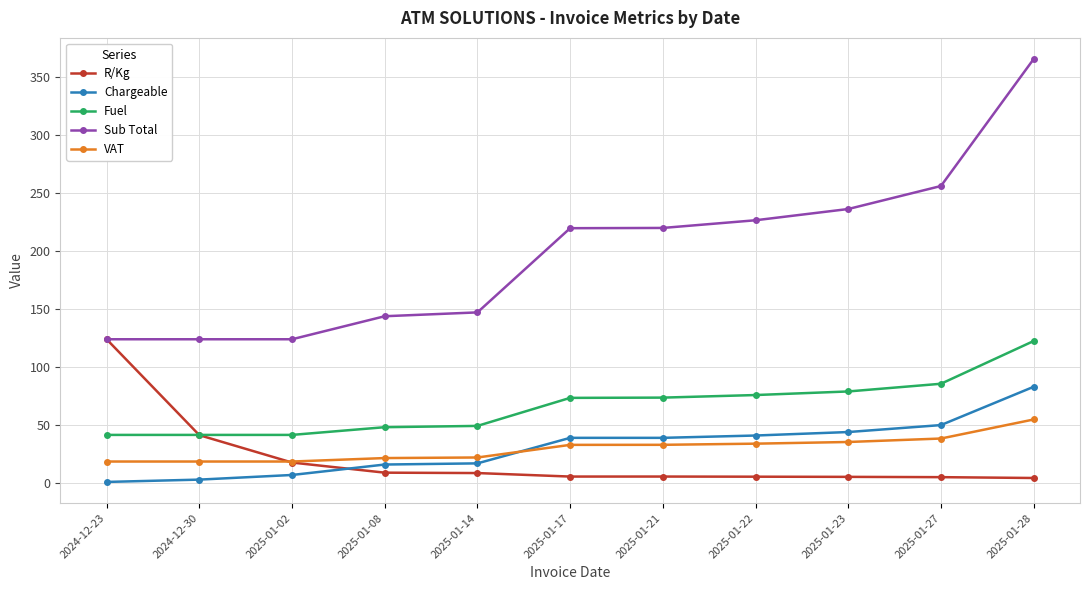

Which category has the highest value in the Sub Total series?

2025-01-28